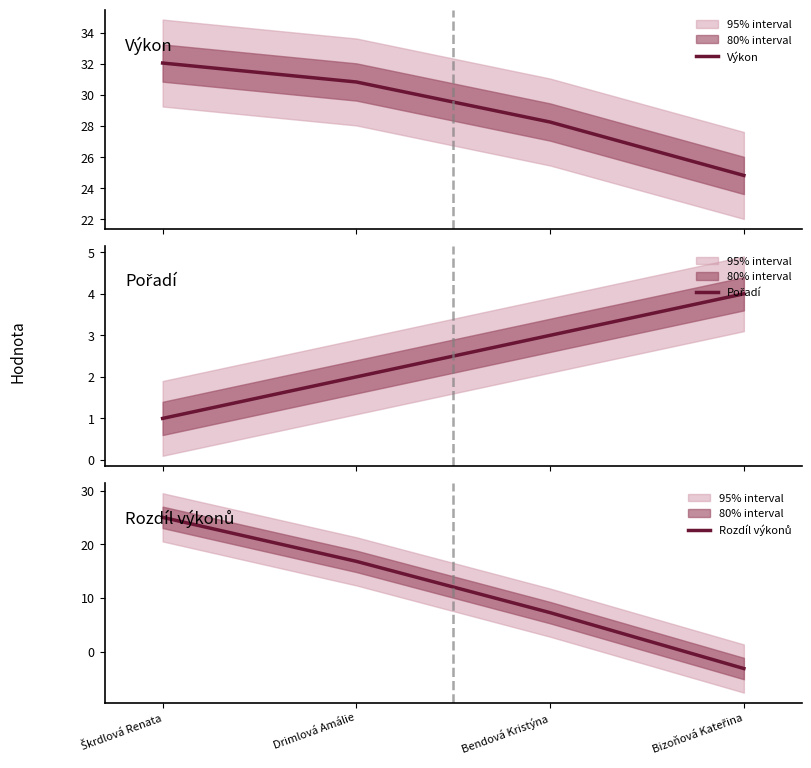

Which category has the highest value across all series?

Škrdlová Renata